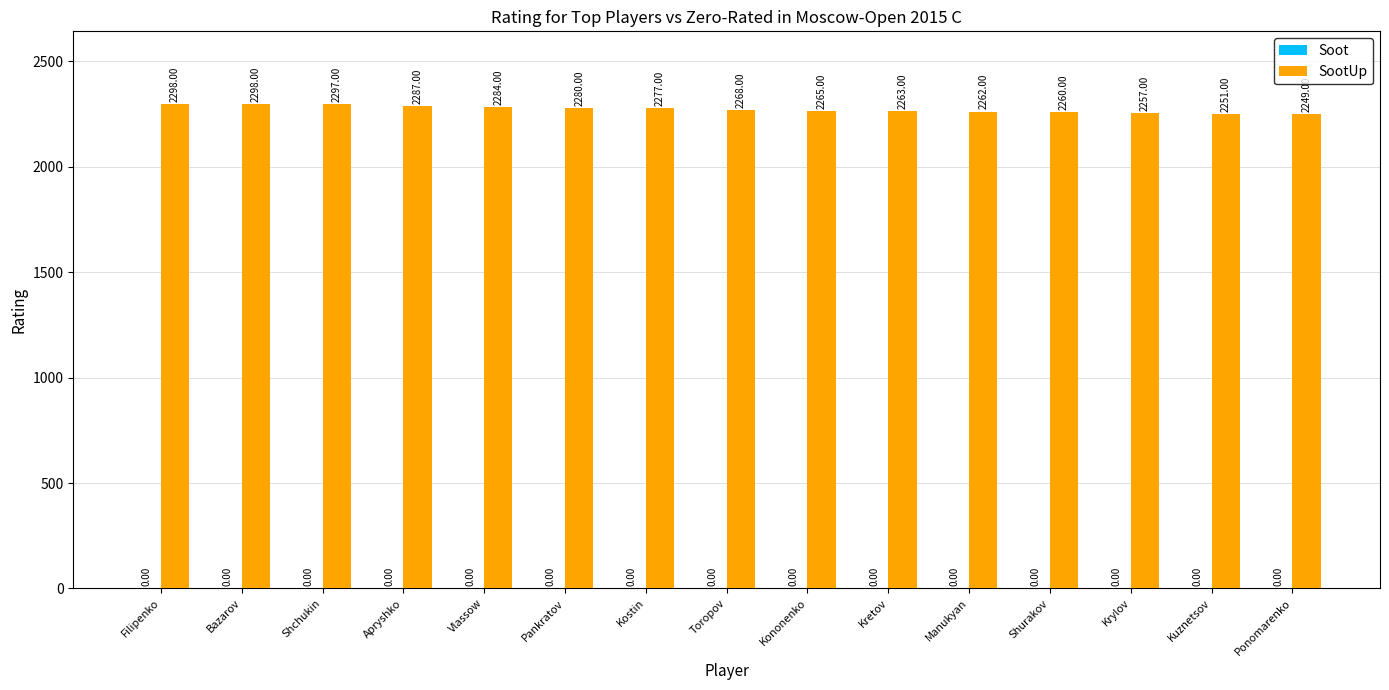

What is the change in value from Toropov to Kuznetsov?

-17